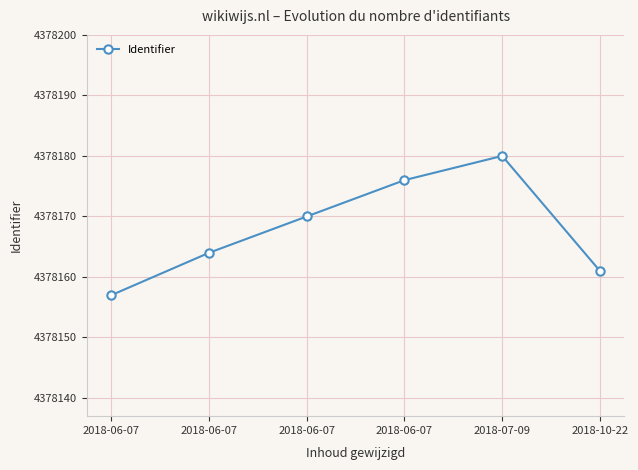

Reading left to right, what are all the values shown in this chart?

4378157	4378164	4378170	4378176	4378180	4378161